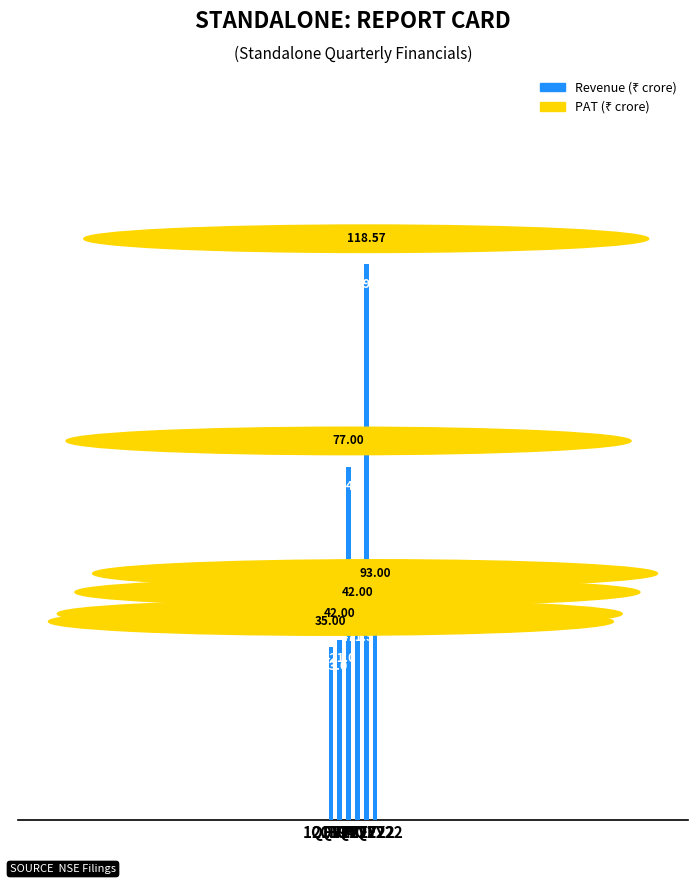

Does the chart contain stacked bars?

No